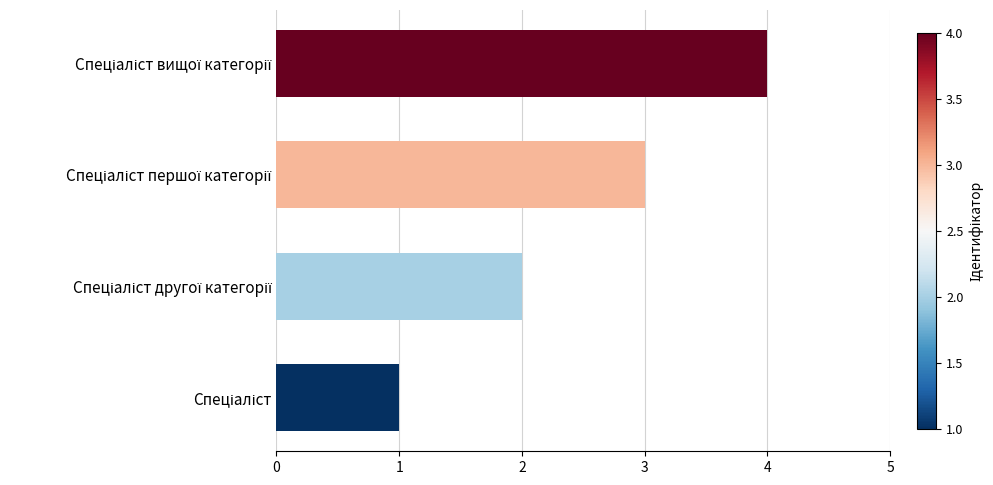

What is the sum of all values?

10